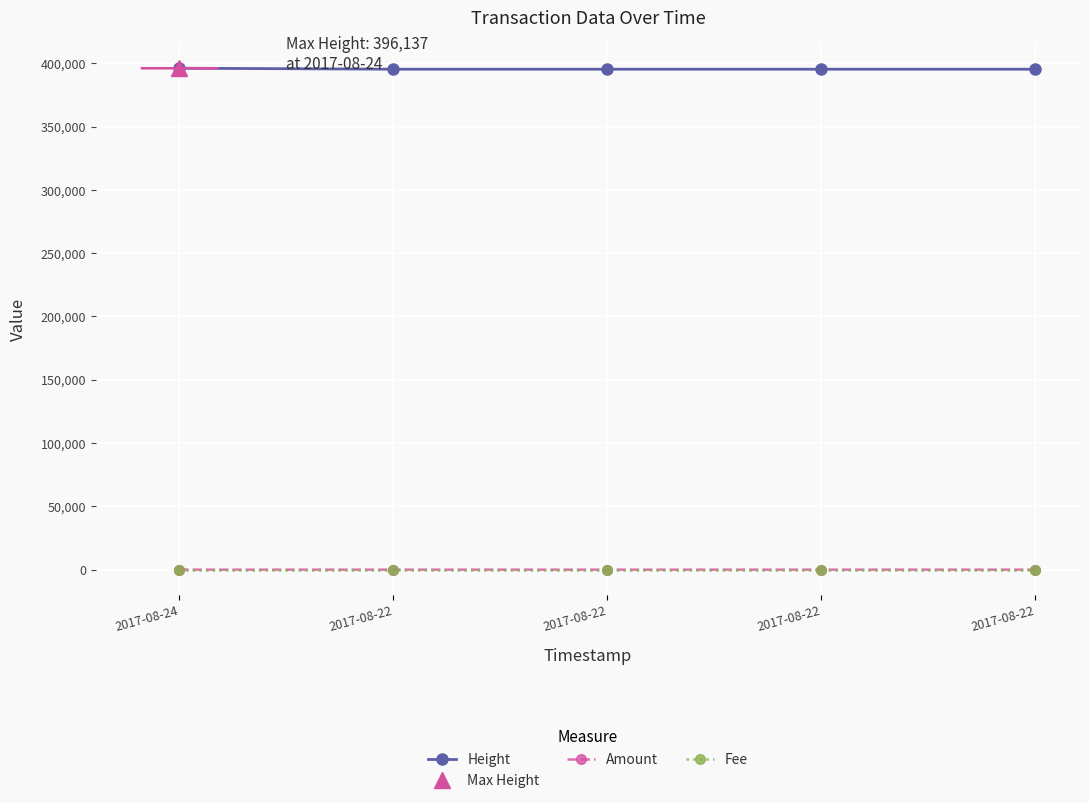

Rank the series by their maximum value, from highest to lowest.

Height, Amount, Fee